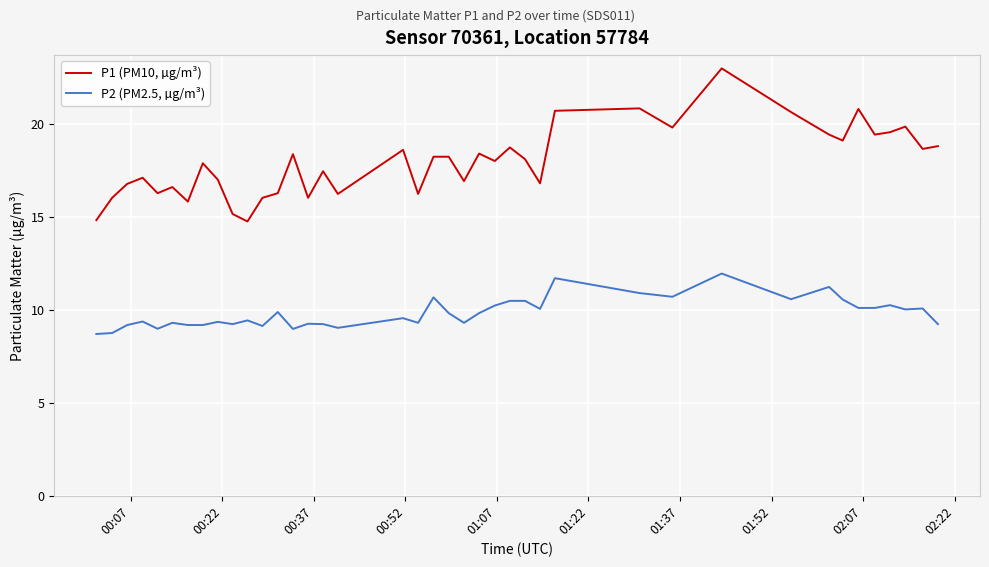

List the series in order of their peak value, lowest first.

P2 (PM2.5, µg/m³), P1 (PM10, µg/m³)